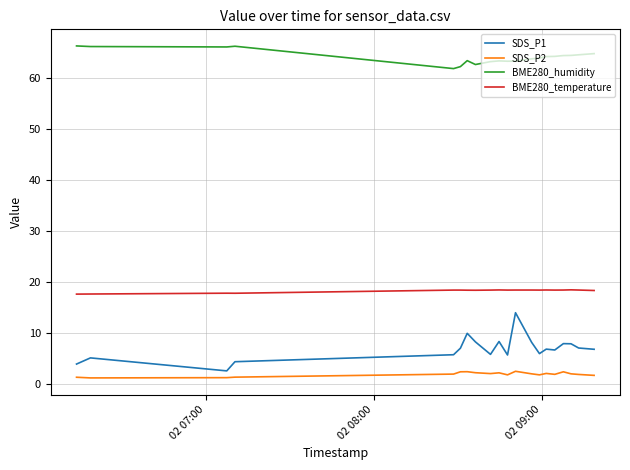

Which series has the largest range (max minus min)?

SDS_P1